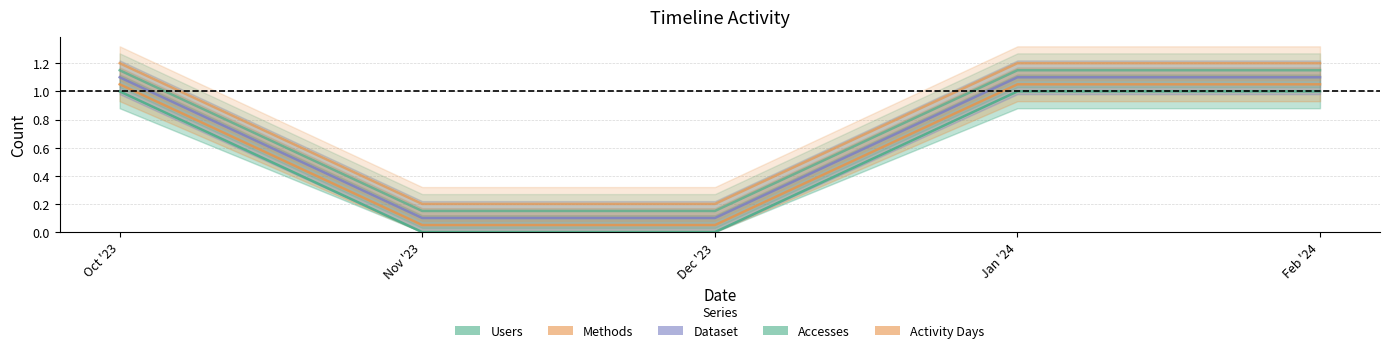

At how many categories does at least one series exceed 0?

5